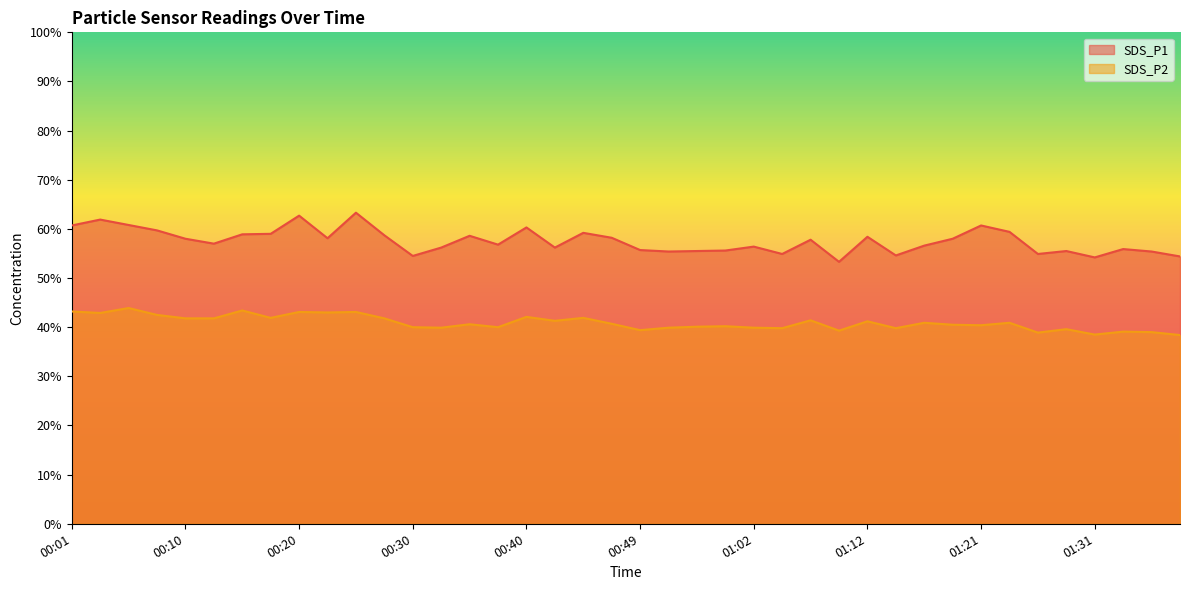

Reading right to left, extract all data points from this chart.

SDS_P1: 01:38=54.4	01:36=55.4	01:33=55.9	01:31=54.2	01:29=55.5	01:26=54.9	01:24=59.4	01:21=60.7	01:19=58.0	01:16=56.6	01:14=54.6	01:12=58.4	01:09=53.3	01:07=57.8	01:04=54.9	01:02=56.4	01:00=55.6	00:57=55.5	00:55=55.4	00:49=55.7	00:47=58.2	00:44=59.2	00:42=56.2	00:40=60.3	00:37=56.8	00:35=58.6	00:32=56.2	00:30=54.5	00:27=58.7	00:25=63.3	00:23=58.1	00:20=62.7	00:18=59.0	00:15=58.9	00:13=57.0	00:10=58.0	00:08=59.7	00:05=60.8	00:03=61.9	00:01=60.7
SDS_P2: 01:38=38.4	01:36=39.0	01:33=39.1	01:31=38.5	01:29=39.6	01:26=38.9	01:24=40.9	01:21=40.4	01:19=40.5	01:16=40.9	01:14=39.8	01:12=41.2	01:09=39.3	01:07=41.4	01:04=39.8	01:02=39.9	01:00=40.2	00:57=40.1	00:55=39.9	00:49=39.4	00:47=40.7	00:44=41.9	00:42=41.3	00:40=42.1	00:37=40.0	00:35=40.6	00:32=39.9	00:30=40.0	00:27=41.8	00:25=43.1	00:23=43.0	00:20=43.1	00:18=41.9	00:15=43.4	00:13=41.8	00:10=41.8	00:08=42.5	00:05=43.9	00:03=42.9	00:01=43.2